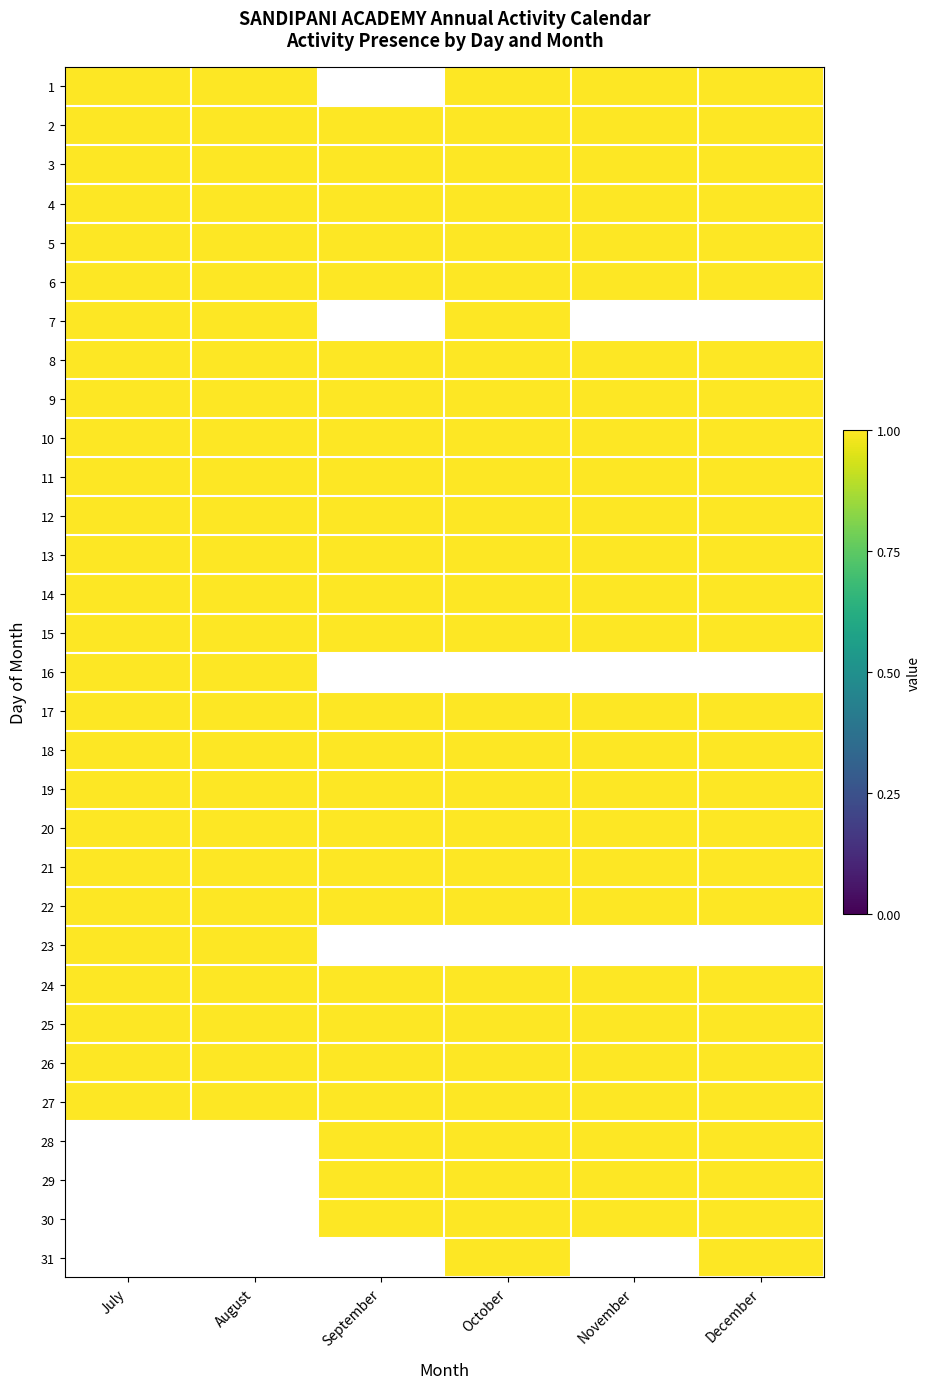

At which label is July closest to 0?

28